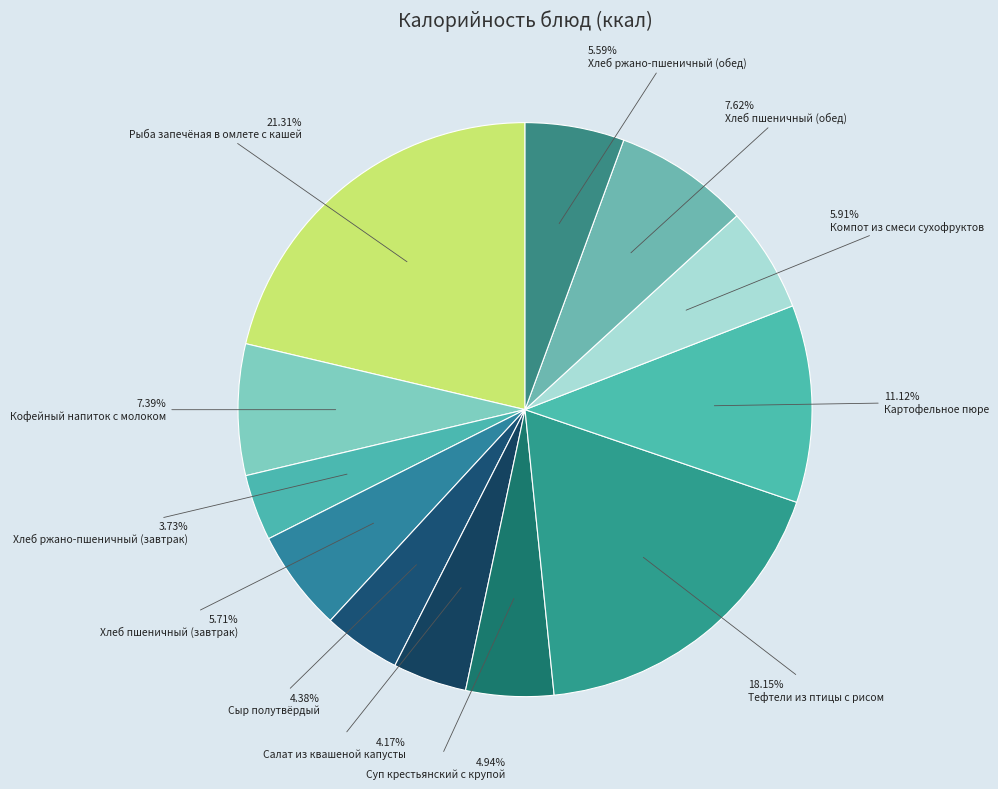

Is the sum of Кофейный напиток с молоком and Салат из квашеной капусты greater than half?

No